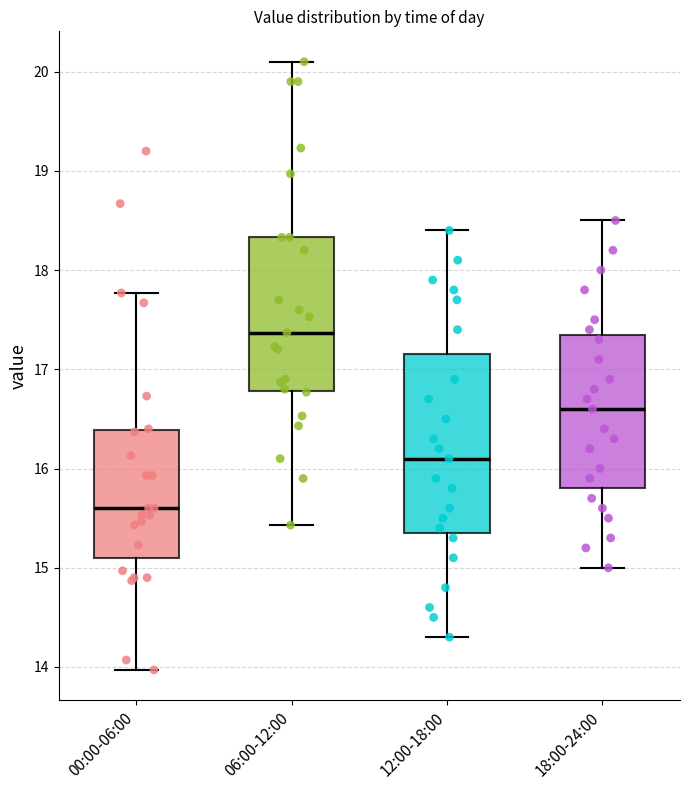

Where does the median line of the box for 06:00-12:00 sit on the y-axis? The values are not printed on the chart, so give them approximately, as read against the axis.

17.4